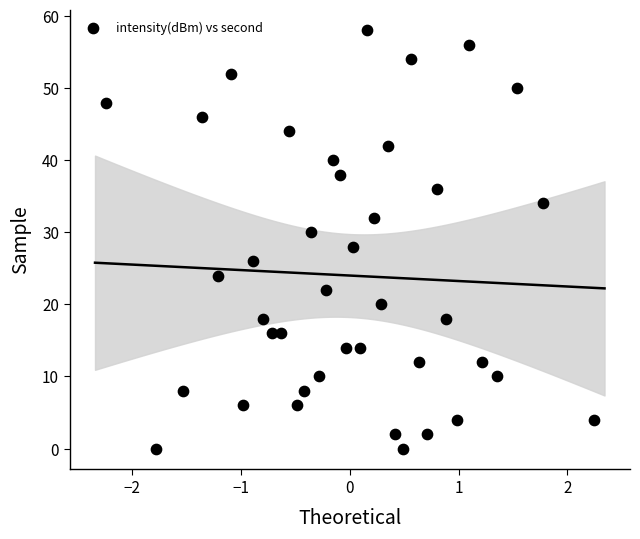

What is the range of Y values (max minus min)?

58